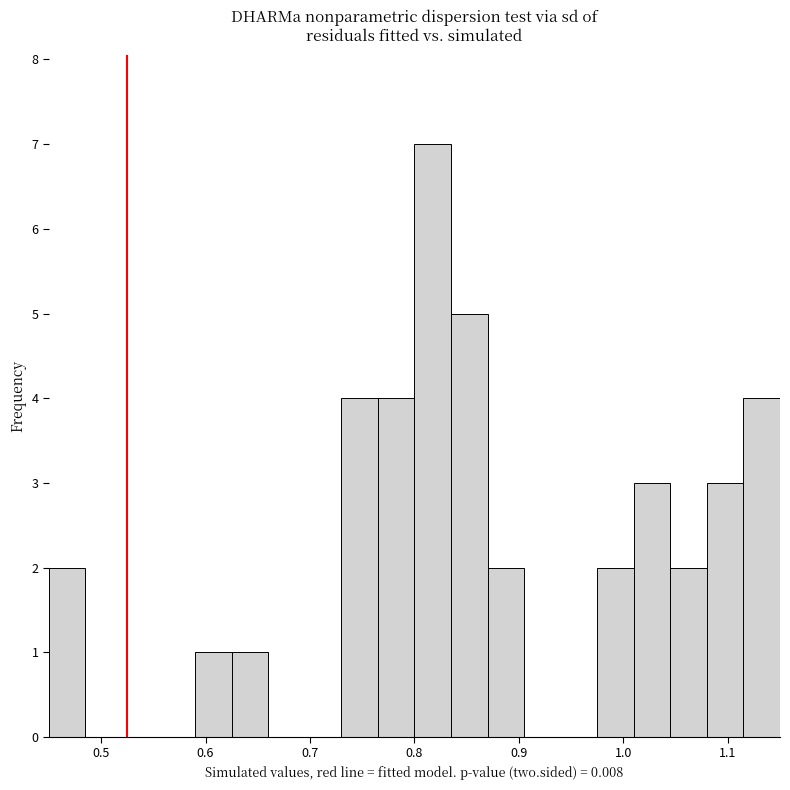

Around what value on the x-axis is the tallest bar? Give the approximate position of its centre, as read against the axis.

0.82